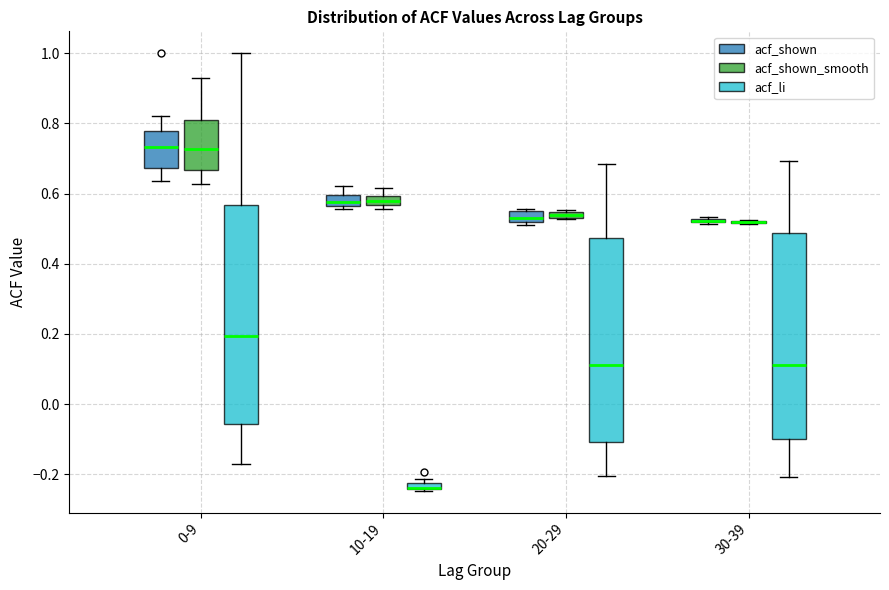

Comparing the boxes themselves (not the whiskers), which one is the tallest?

0-9 (acf_li)